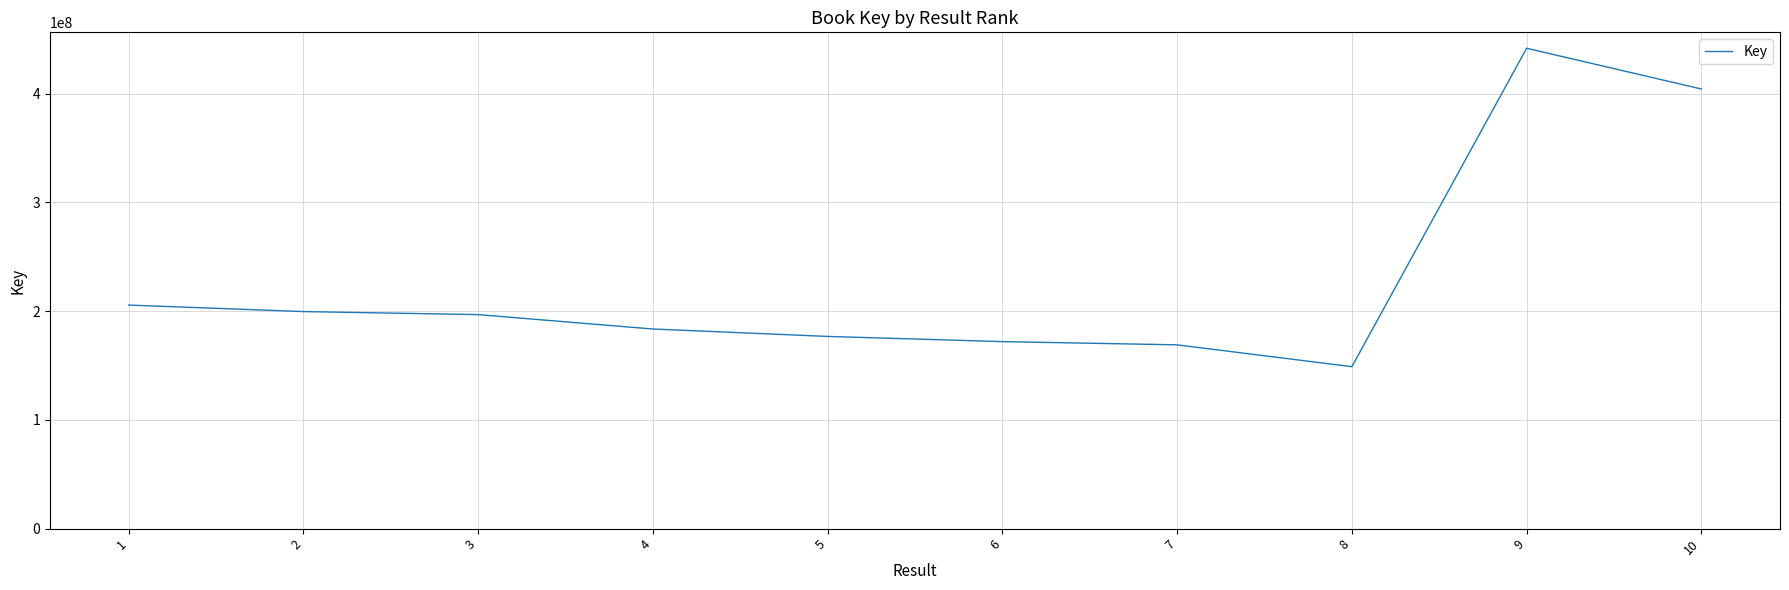

Which category has the lowest value across all series?

8